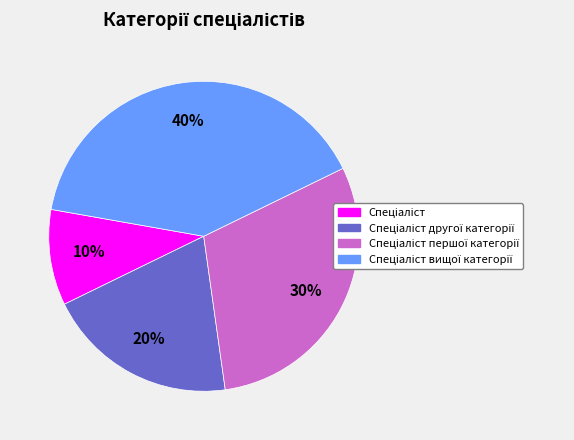

To the nearest percent, what is the average slice percentage?

25%